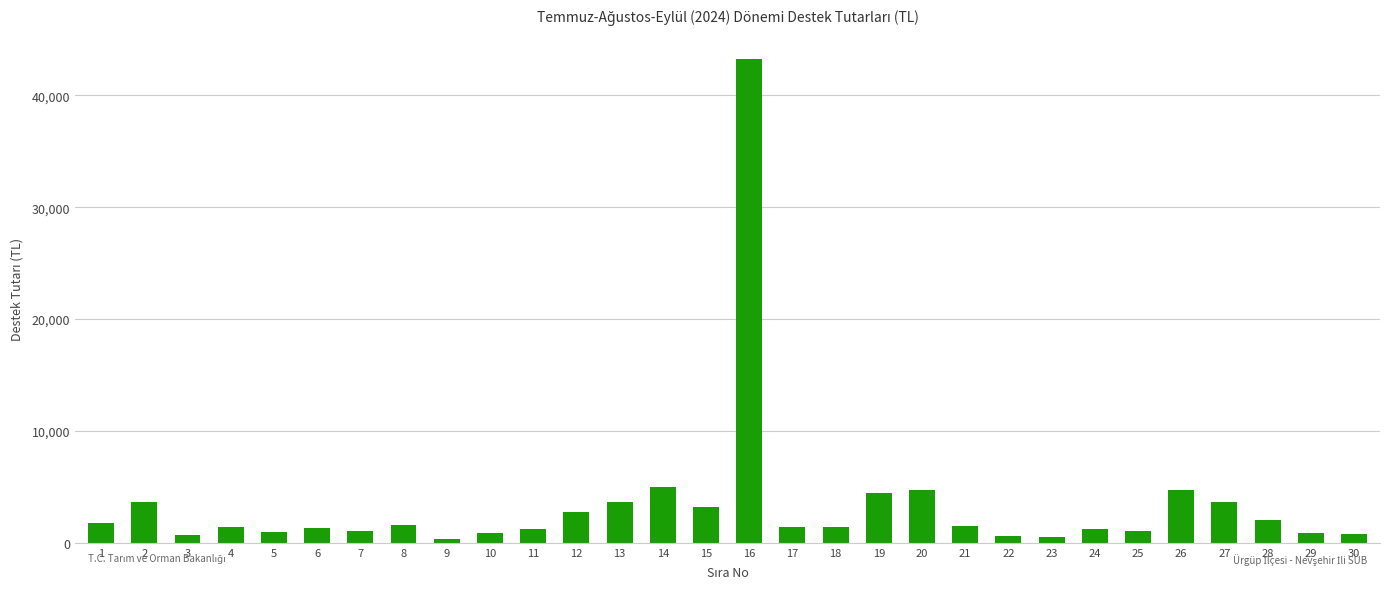

The value at 15 is 3190.0. True or false?

True